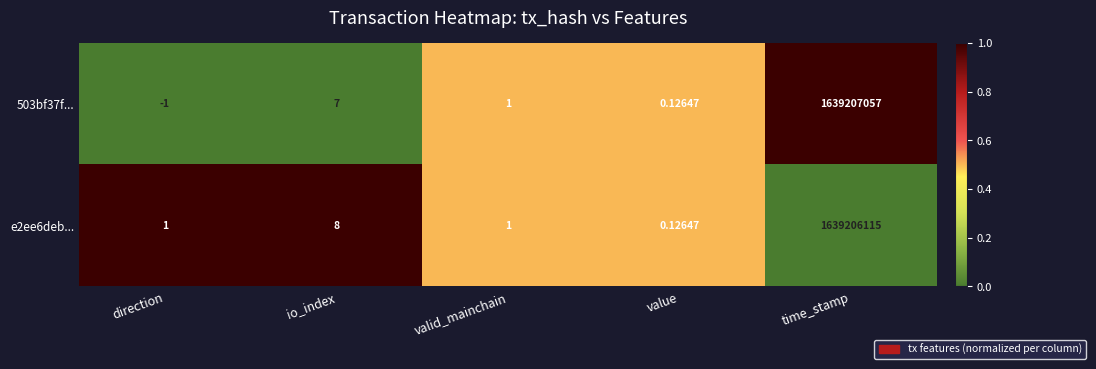

At which category is the sum across all series the highest?

time_stamp